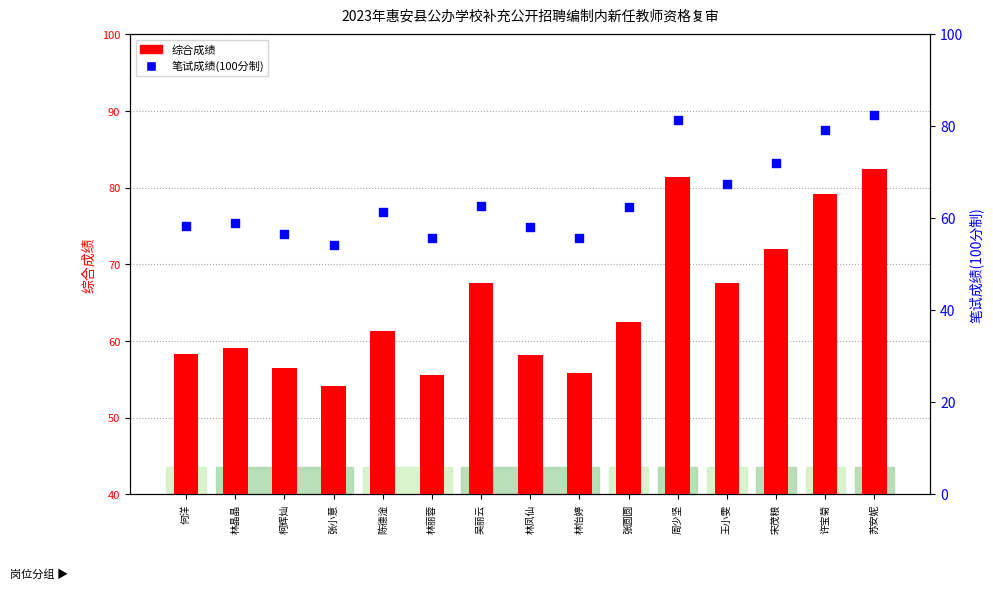

Which series has the largest Y range (max minus min)?

综合成绩